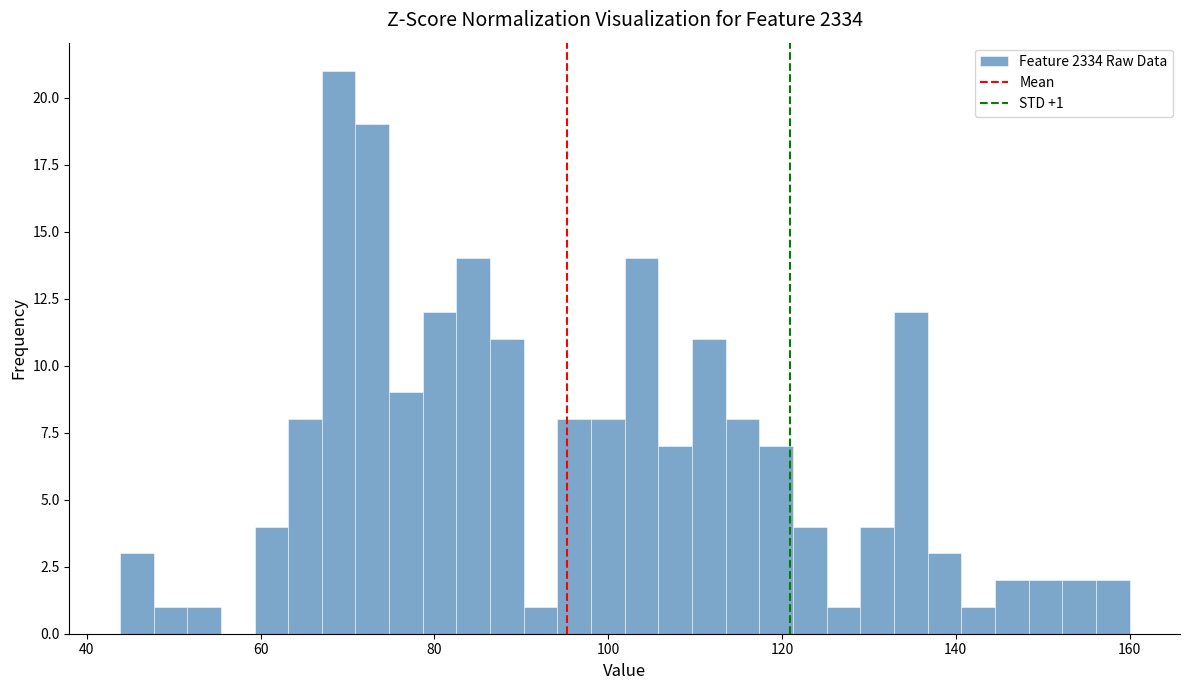

Read against the x-axis, roughly where is the centre of the tallest bar?

68